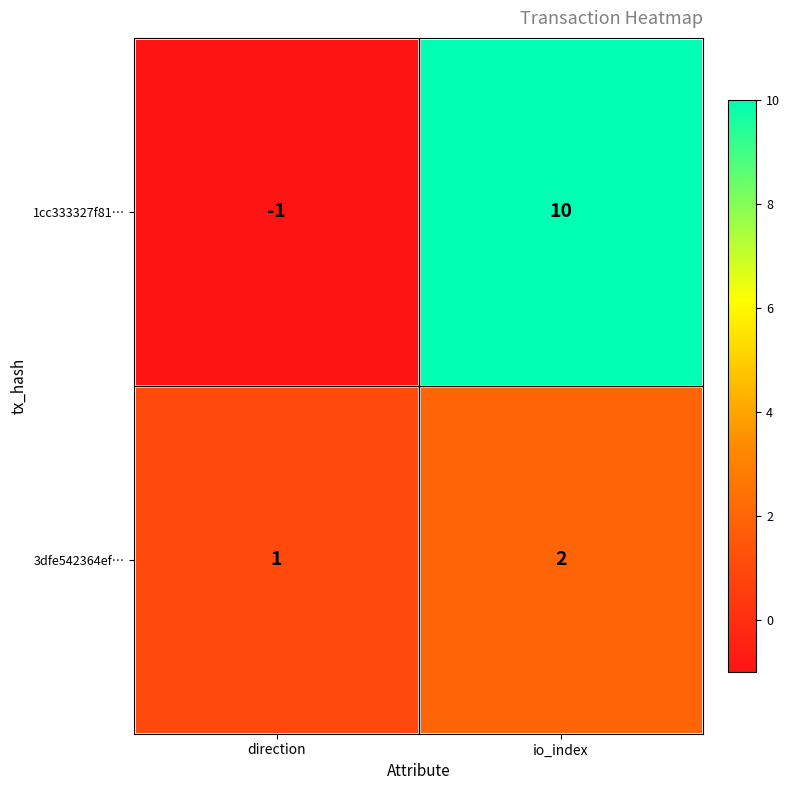

What is the sum of all 3dfe542364ef… values?

3